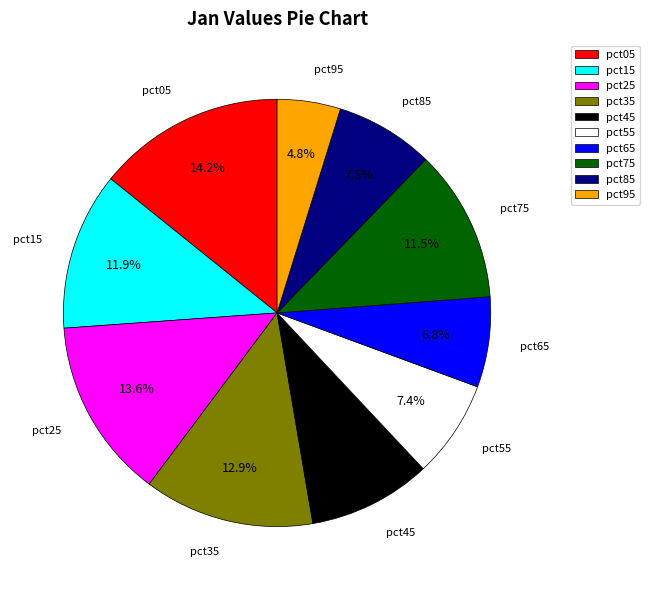

Between pct55 and pct95, which is larger?

pct55